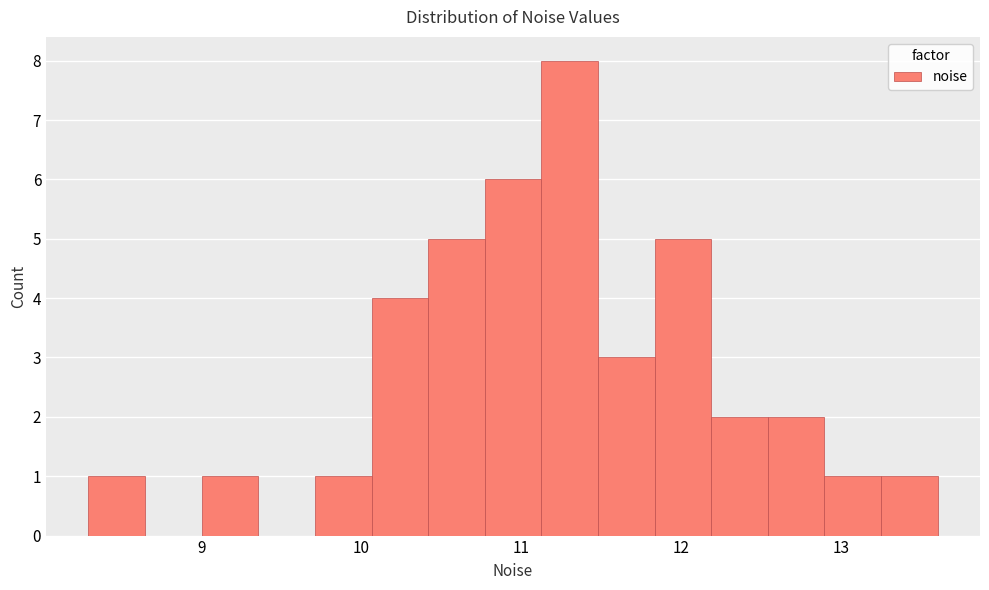

Read against the x-axis, roughly where is the centre of the tallest bar?

11.3